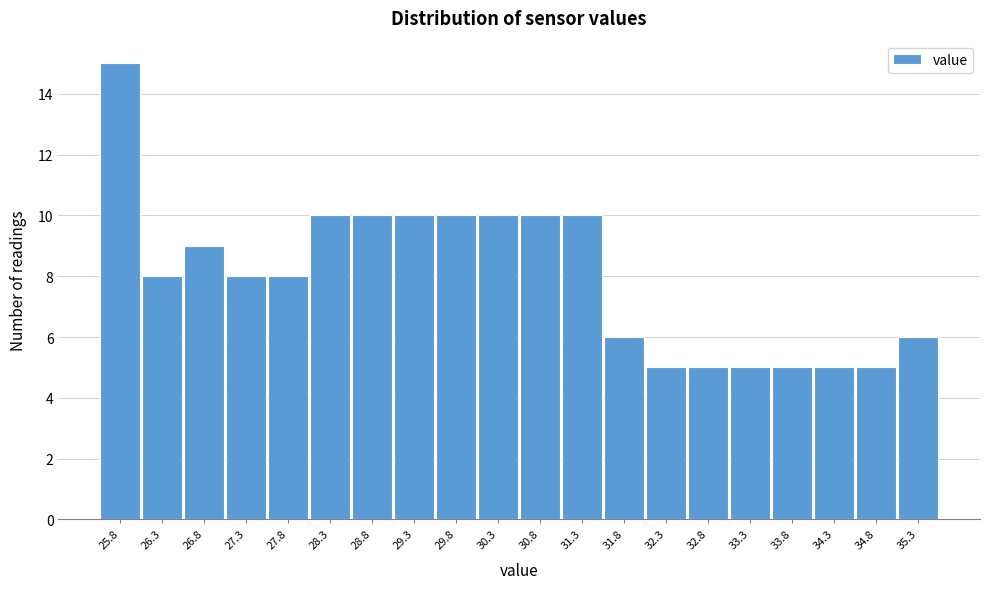

Which range on the x-axis has the tallest bar?

25.5 to 26.0